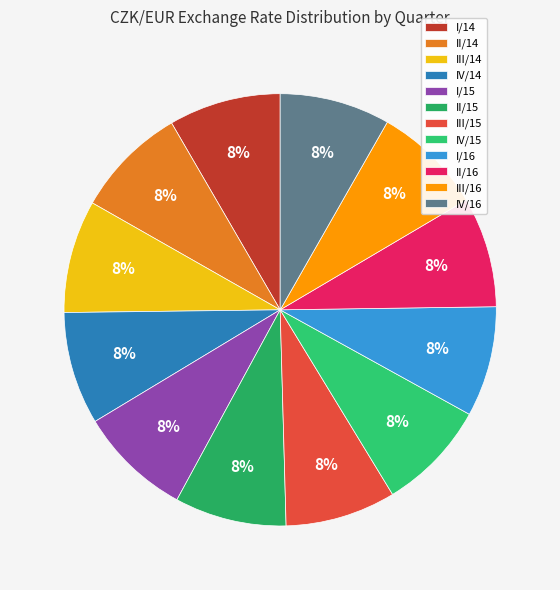

To the nearest percent, what is the combined percentage of II/16 and II/15?

17%